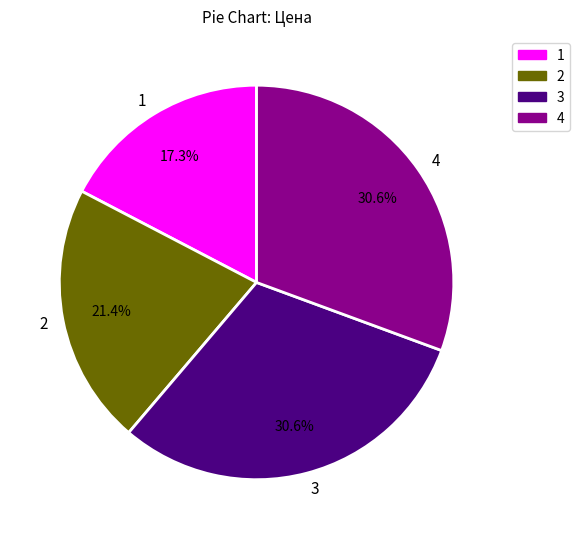

What is the ratio of the value at 2 to the value at 3?

0.7